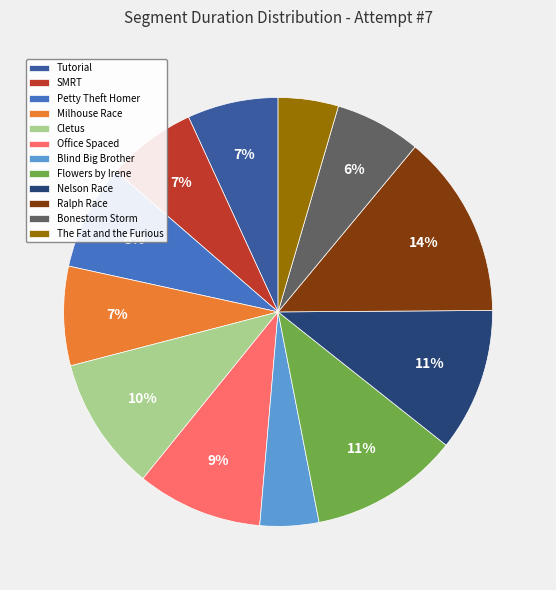

Which slice is the largest?

Ralph Race